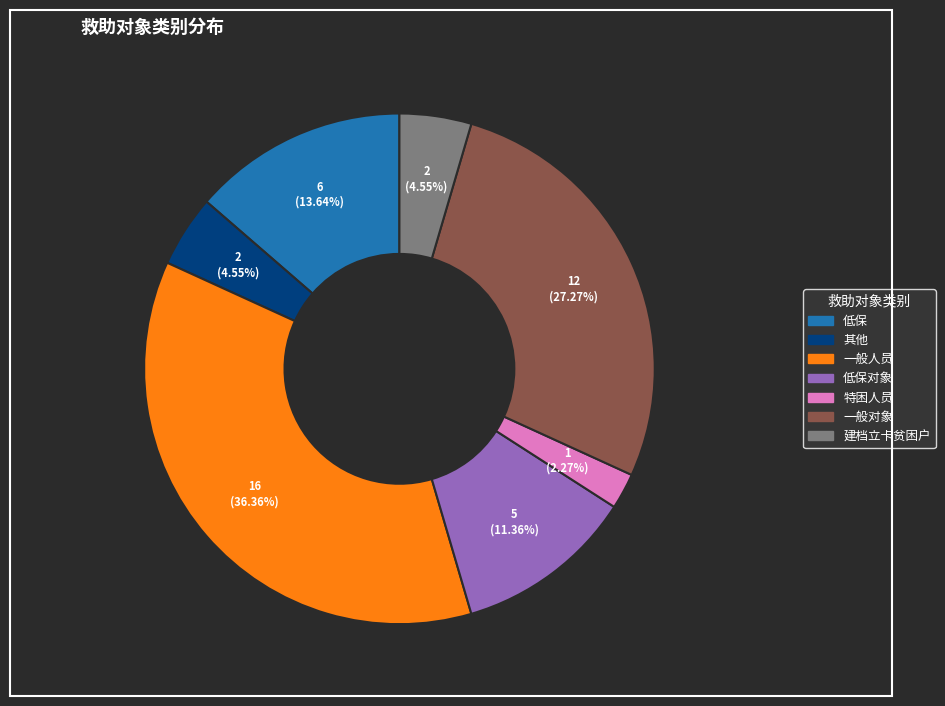

How many segments does this pie chart have?

7